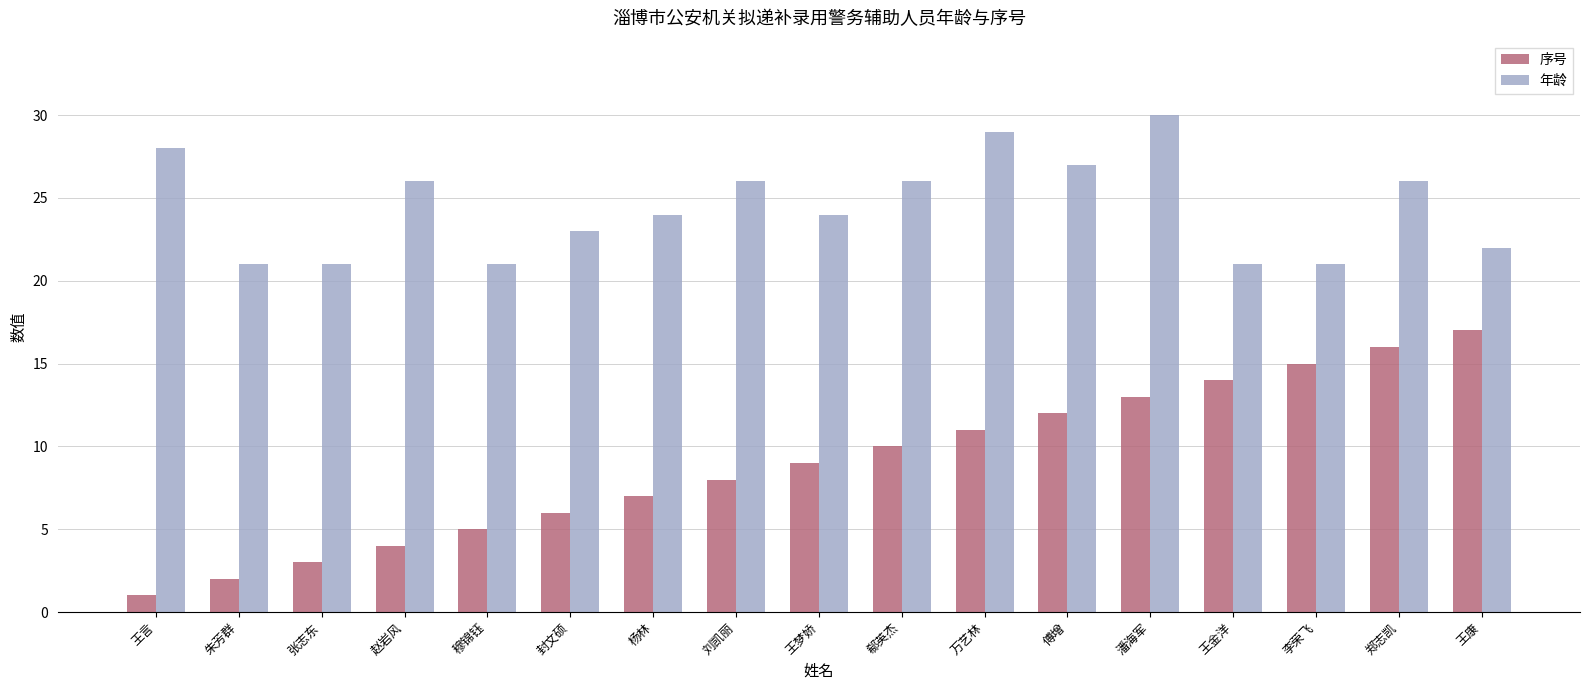

How many distinct data groups are displayed?

2